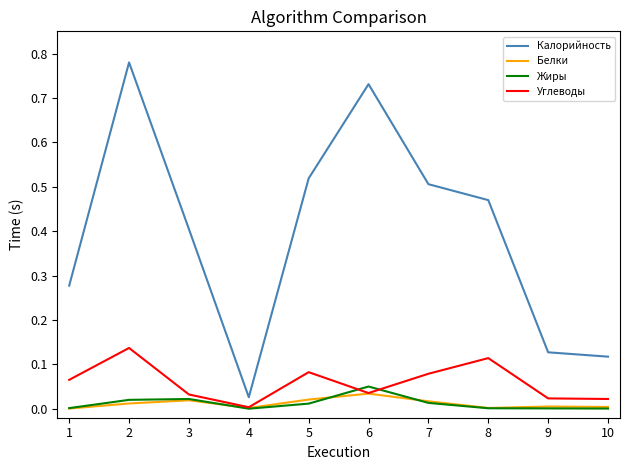

What are all the series names shown in the legend?

Калорийность, Белки, Жиры, Углеводы